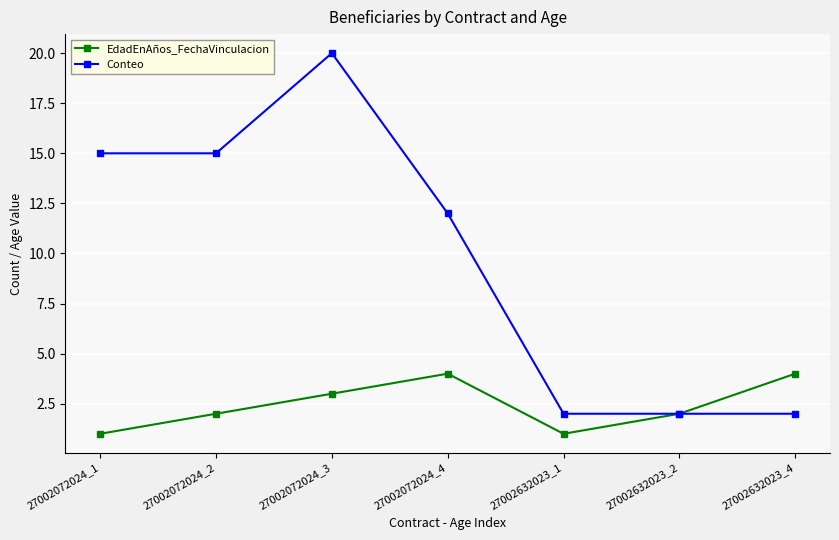

At 27002072024_4, list the series in order from smallest to largest.

EdadEnAños_FechaVinculacion, Conteo